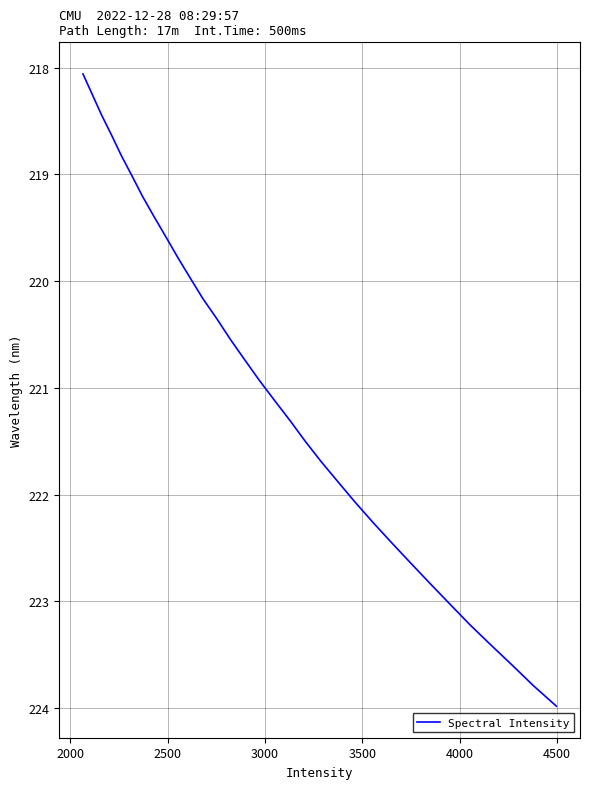

What is the minimum value shown in the chart?

218.1